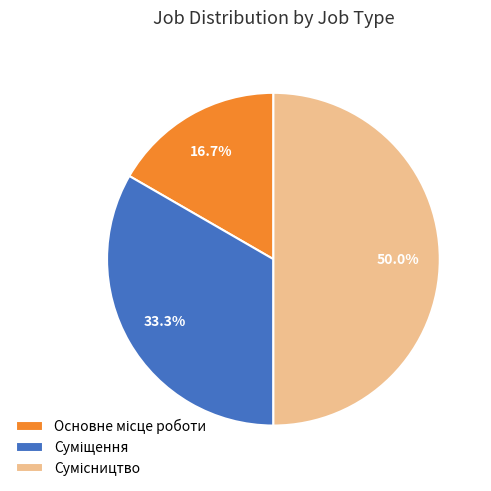

The Суміщення slice represents 44% of the pie. True or false?

False